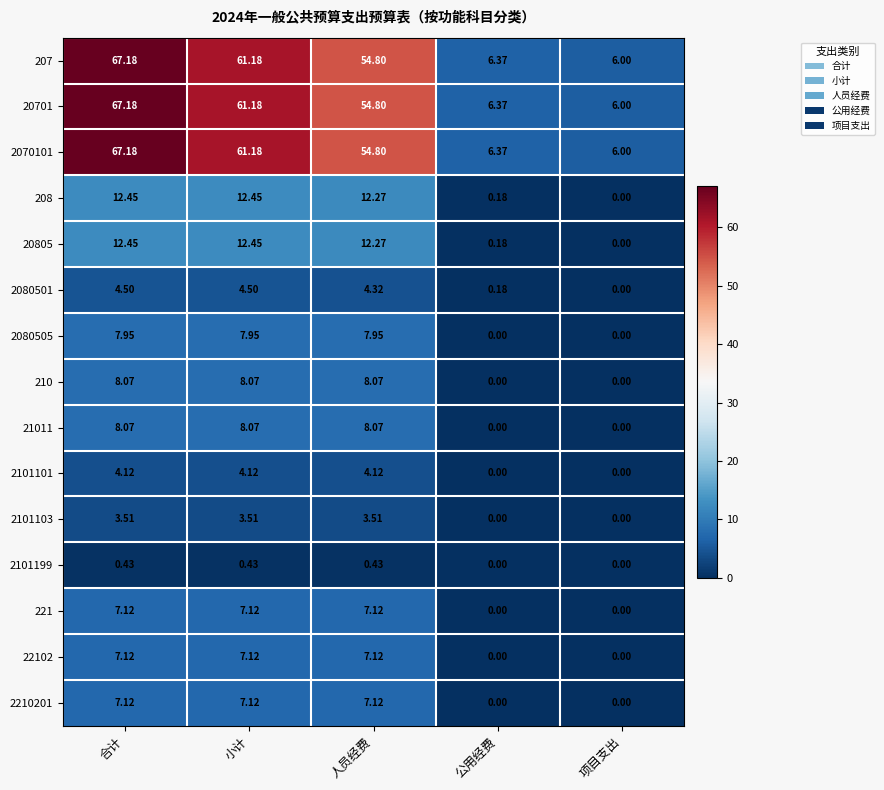

Is the value of 2080501 at 公用经费 greater than the value of 208 at 小计?

No